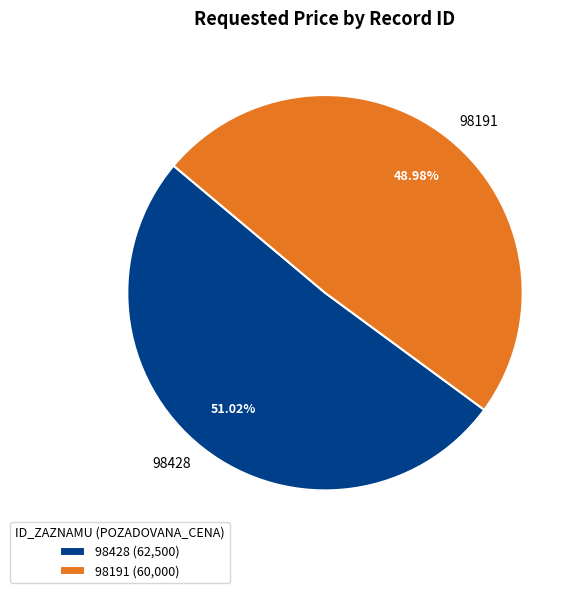

What is the smallest slice in the pie chart?

98191